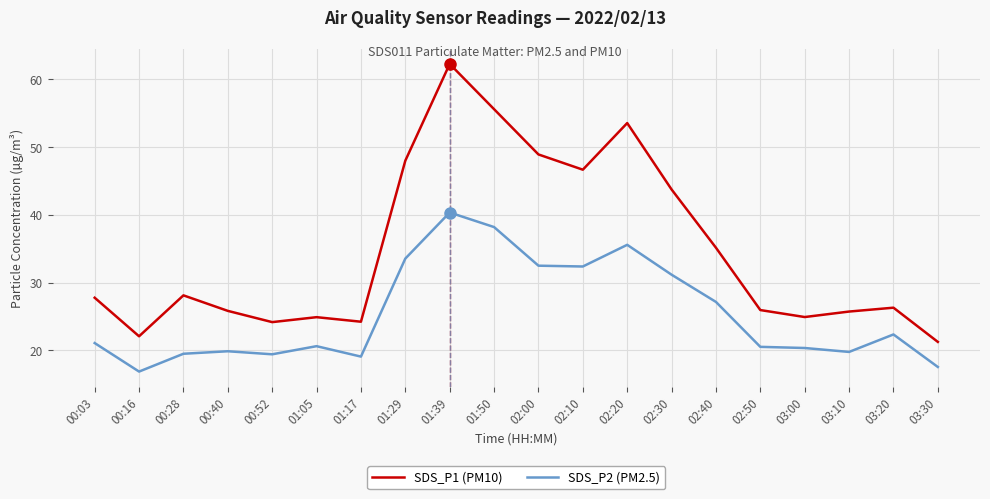

True or false: SDS_P1 (PM10) and SDS_P2 (PM2.5) cross at least once.

False